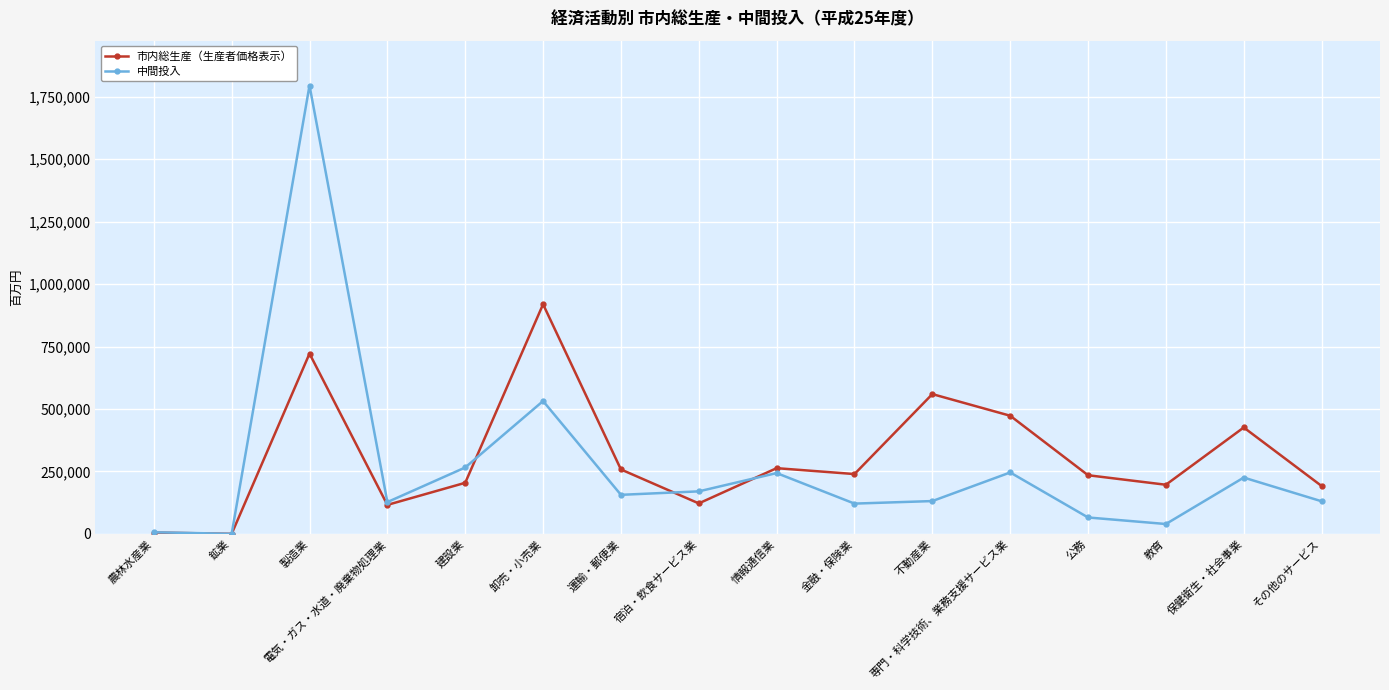

What is the difference between the maximum and minimum values in the 中間投入 series?

1795017